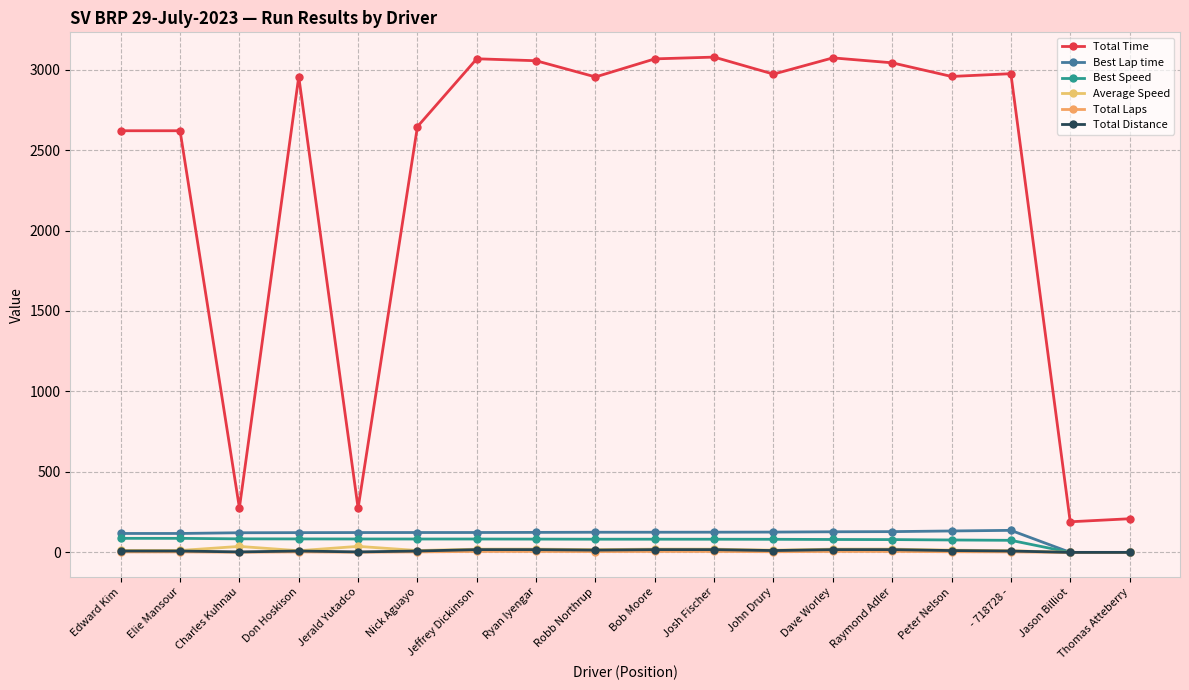

Rank the categories by Total Laps value from highest to lowest.

Jeffrey Dickinson, Ryan Iyengar, Bob Moore, Josh Fischer, Dave Worley, Raymond Adler, Robb Northrup, John Drury, Peter Nelson, Edward Kim, Elie Mansour, Don Hoskison, Nick Aguayo, - 718728 -, Charles Kuhnau, Jerald Yutadco, Jason Billiot, Thomas Atteberry